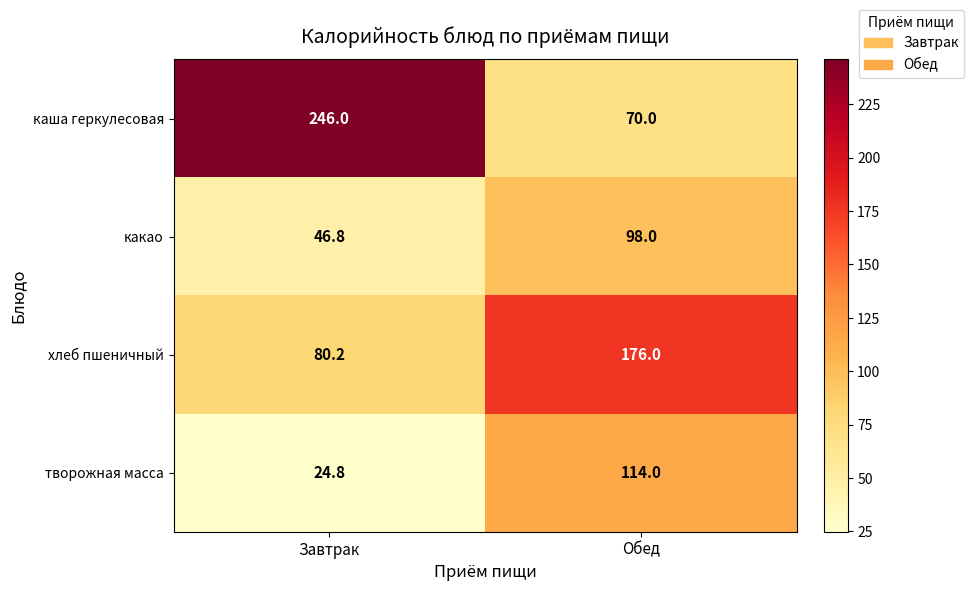

Which label corresponds to the smallest value in the chart?

Завтрак